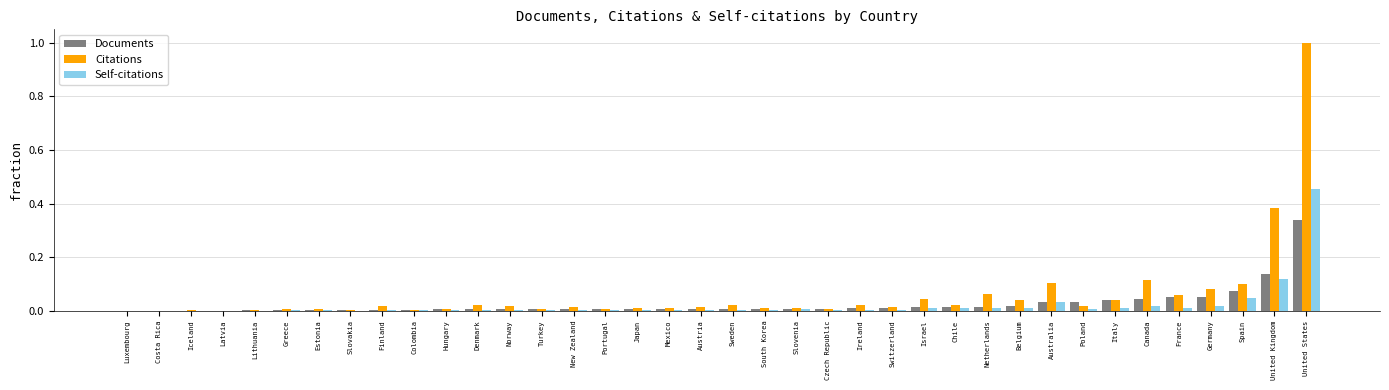

Which series has the largest range (max minus min)?

Citations